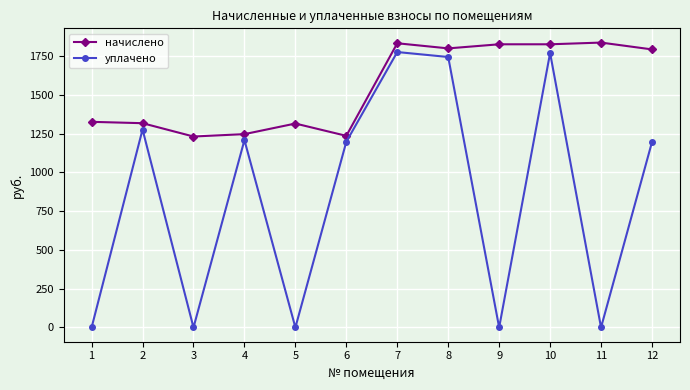

At which label does начислено first exceed 1792?

7